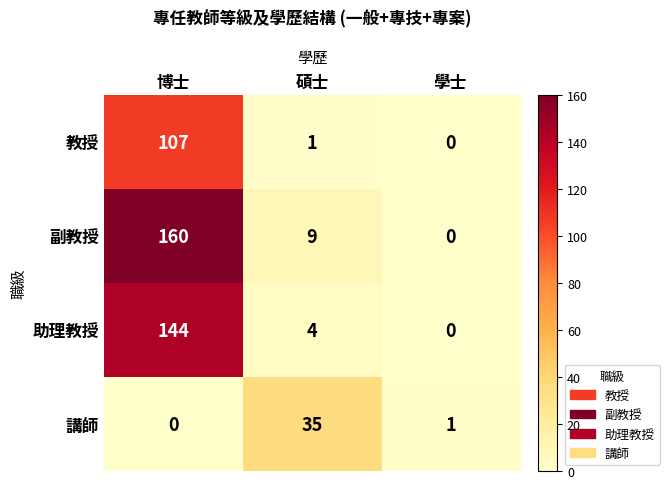

How many positive values does the 教授 series have?

2